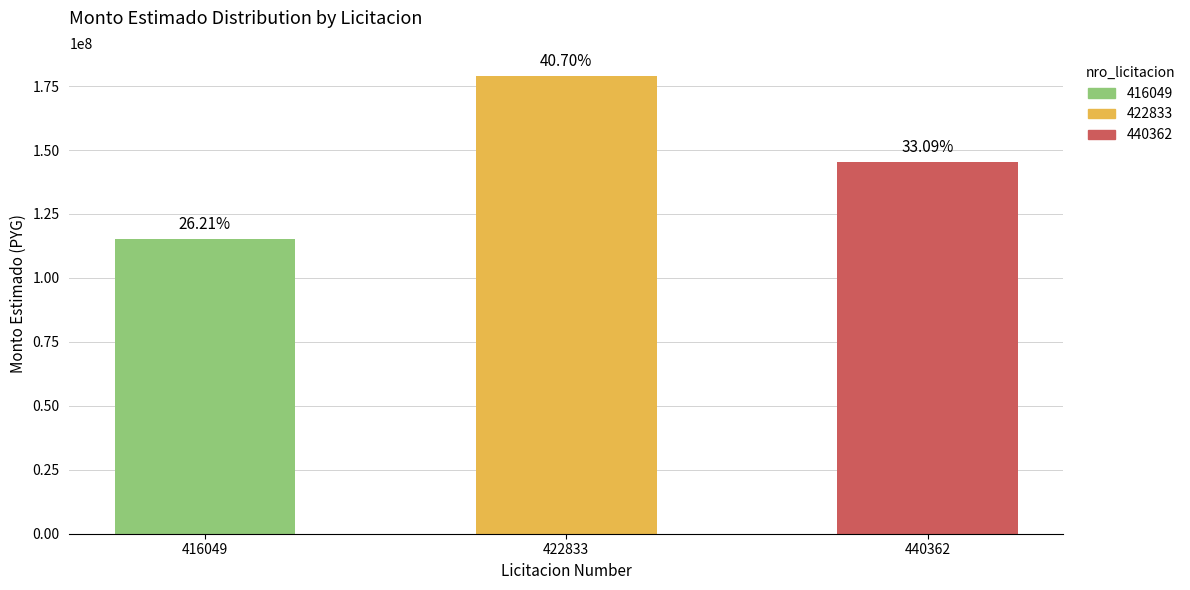

Where does the data first go above 145490184?

422833